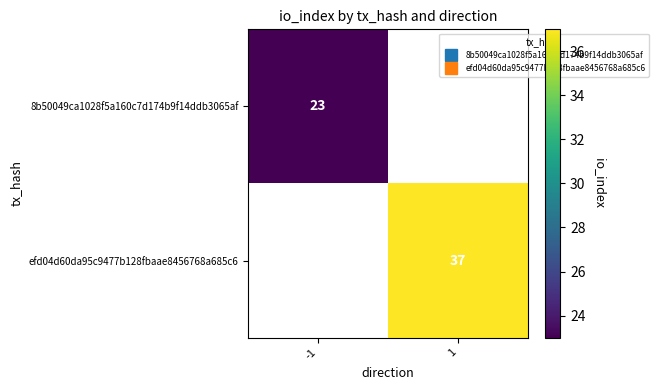

How many positive values does the efd04d60da95c9477b128fbaae8456768a685c6 series have?

1